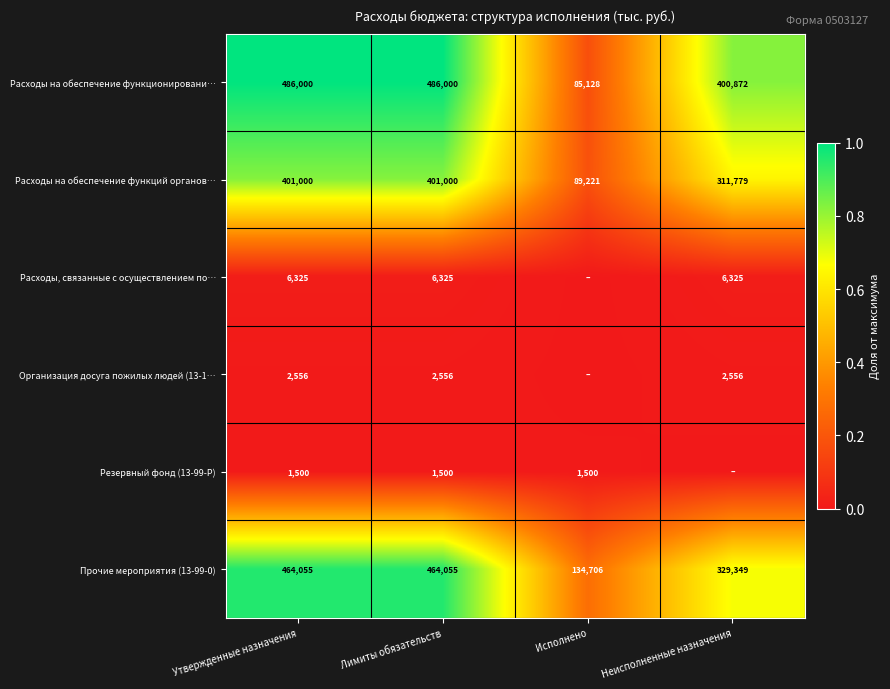

Which has a higher value, Утвержденные назначения or Неисполненные назначения?

Утвержденные назначения